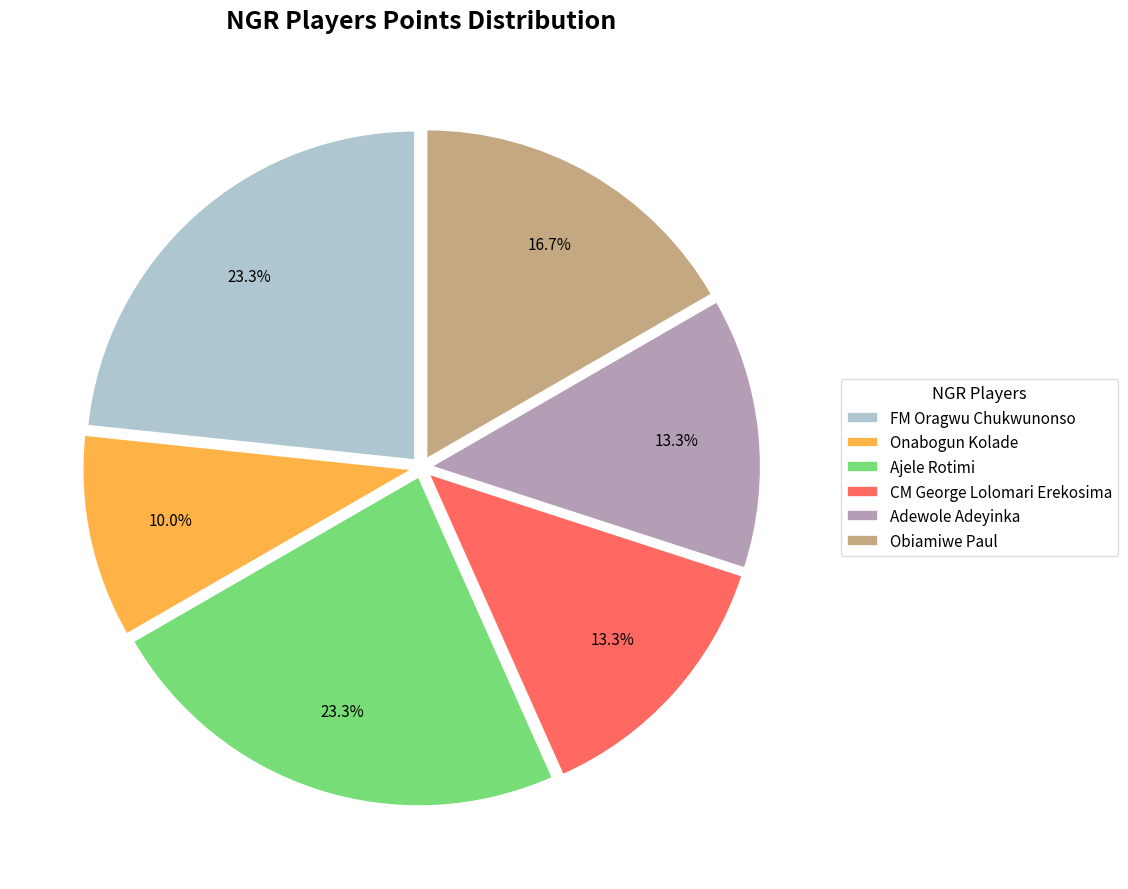

To the nearest percent, what is the difference between the Obiamiwe Paul and Adewole Adeyinka slice percentages?

3%